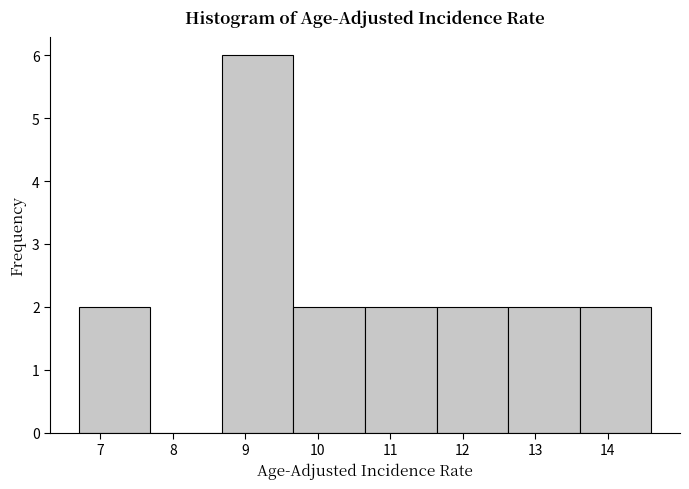

Reading left to right, list every bar in this chart as the range it spans on the x-axis followed by its height. Neither the bar edges nor the heights are printed on the chart, so give them approximately, as read against the axes.

6.7 to 7.7: 2
7.7 to 8.7: 0
8.7 to 9.7: 6
9.7 to 10.7: 2
10.7 to 11.6: 2
11.6 to 12.6: 2
12.6 to 13.6: 2
13.6 to 14.6: 2